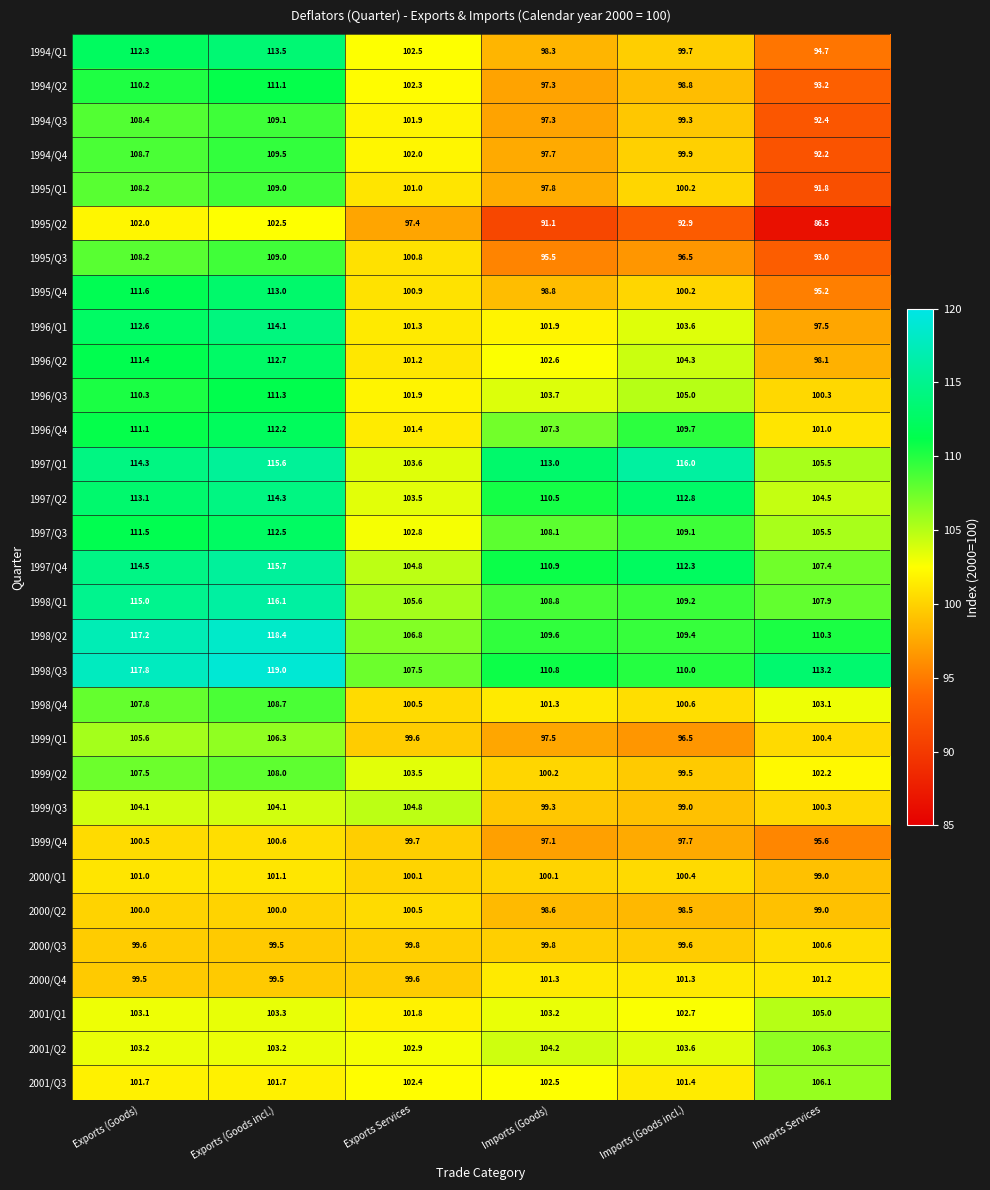

How many values in the 1995/Q1 series are below 101?

3